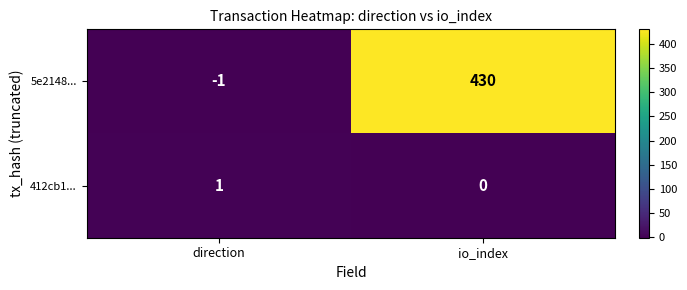

Reading left to right, extract all data points from this chart.

5e2148...: -1	430
412cb1...: 1	0